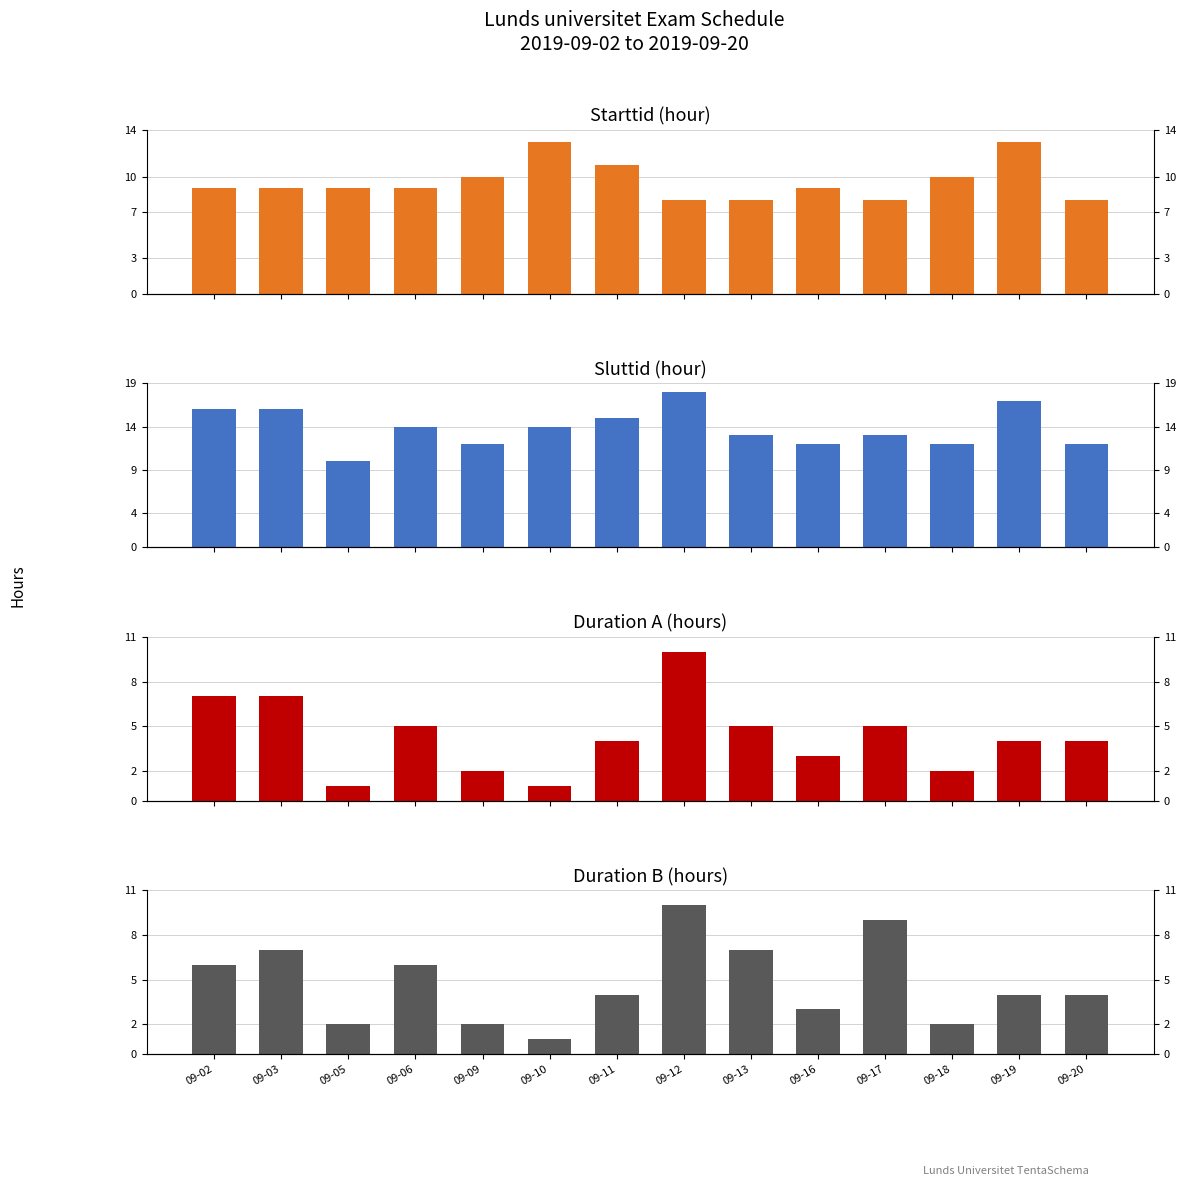

What is the total value across all series at 09-11?

34